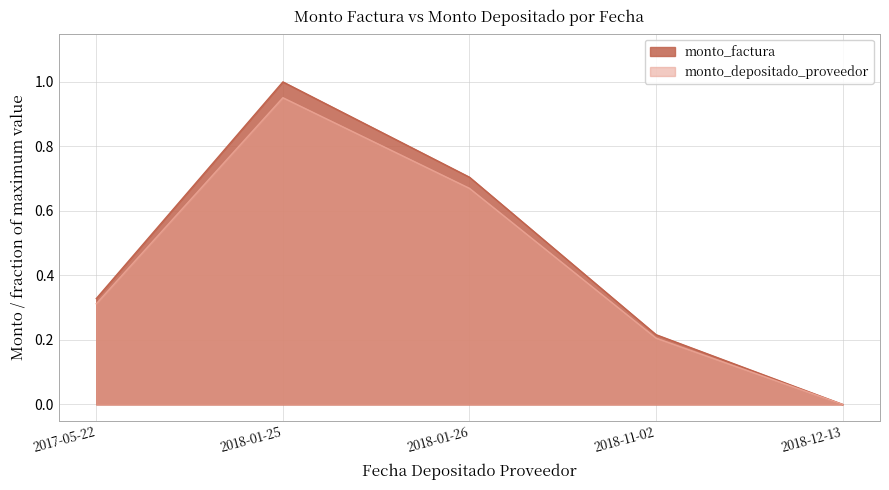

The monto_depositado_proveedor series shows 0.7 at 2018-01-26. True or false?

True